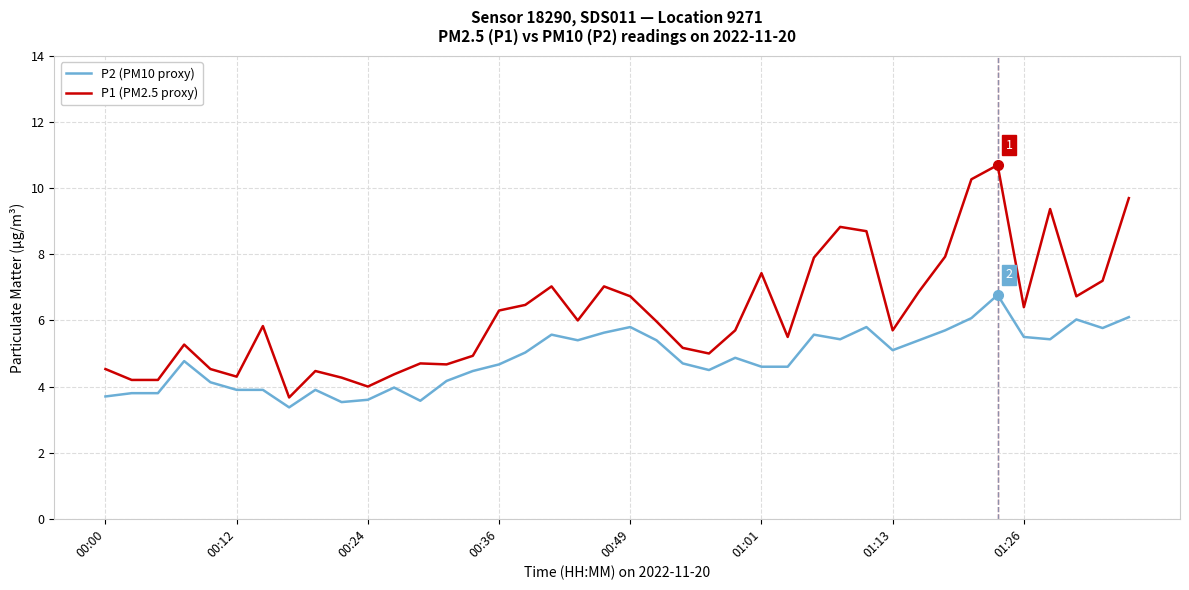

Which series has the largest range (max minus min)?

P1 (PM2.5 proxy)